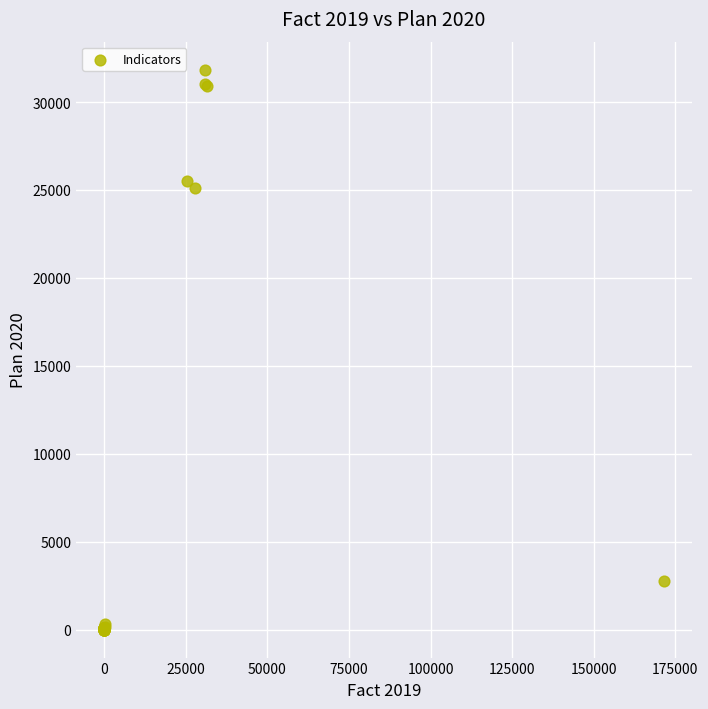

What Y value in the scatter plot is closest to 15919?

25100.0